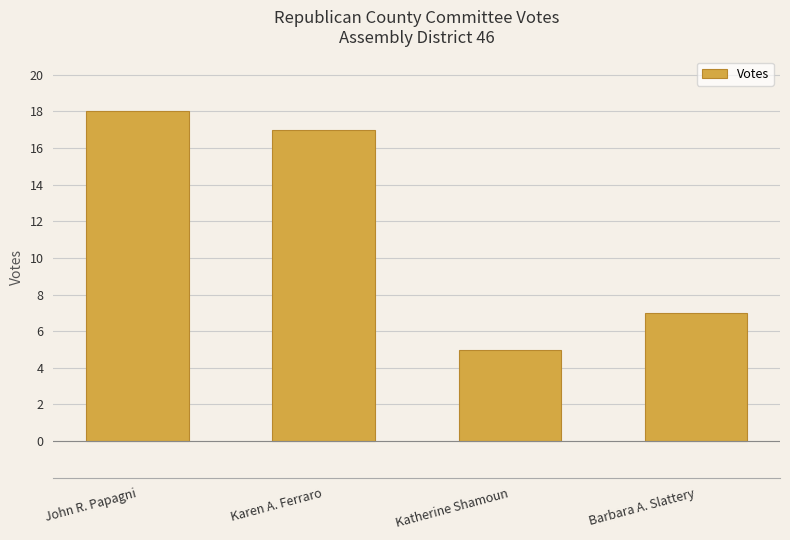

Are the bars horizontal?

No